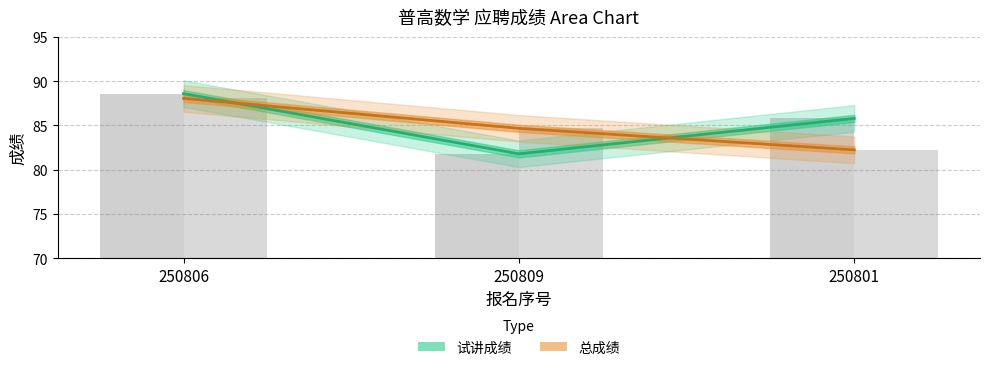

What is the average value of the 试讲成绩 series?

85.4